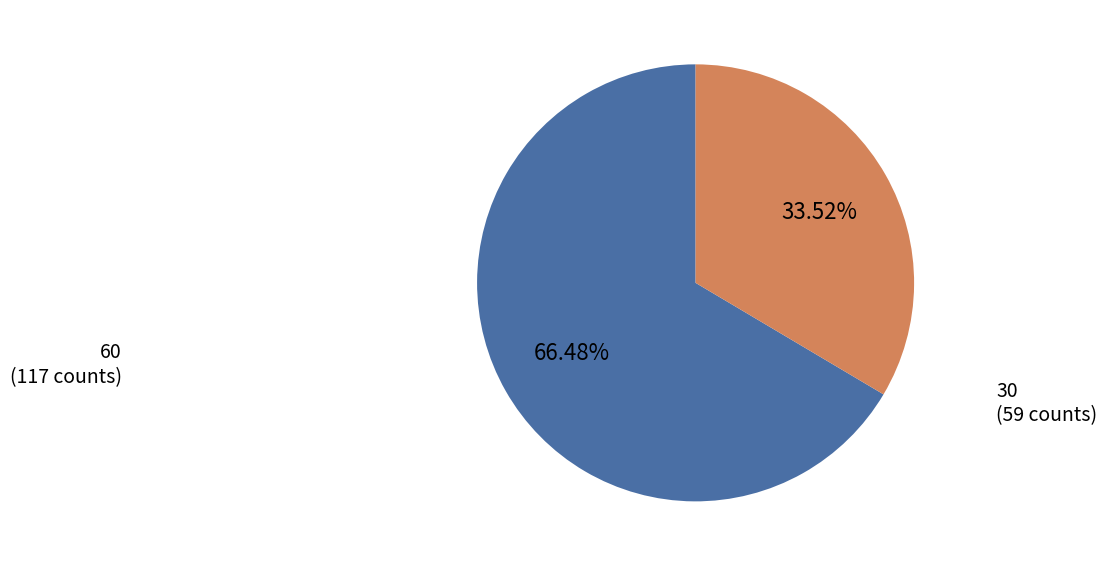

Does any single category account for the majority?

Yes